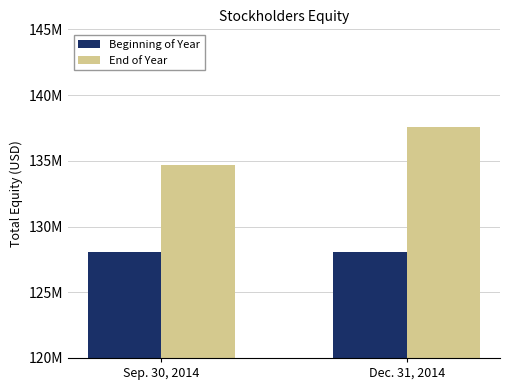

Rank the series at Sep. 30, 2014 from lowest to highest value.

Beginning of Year, End of Year